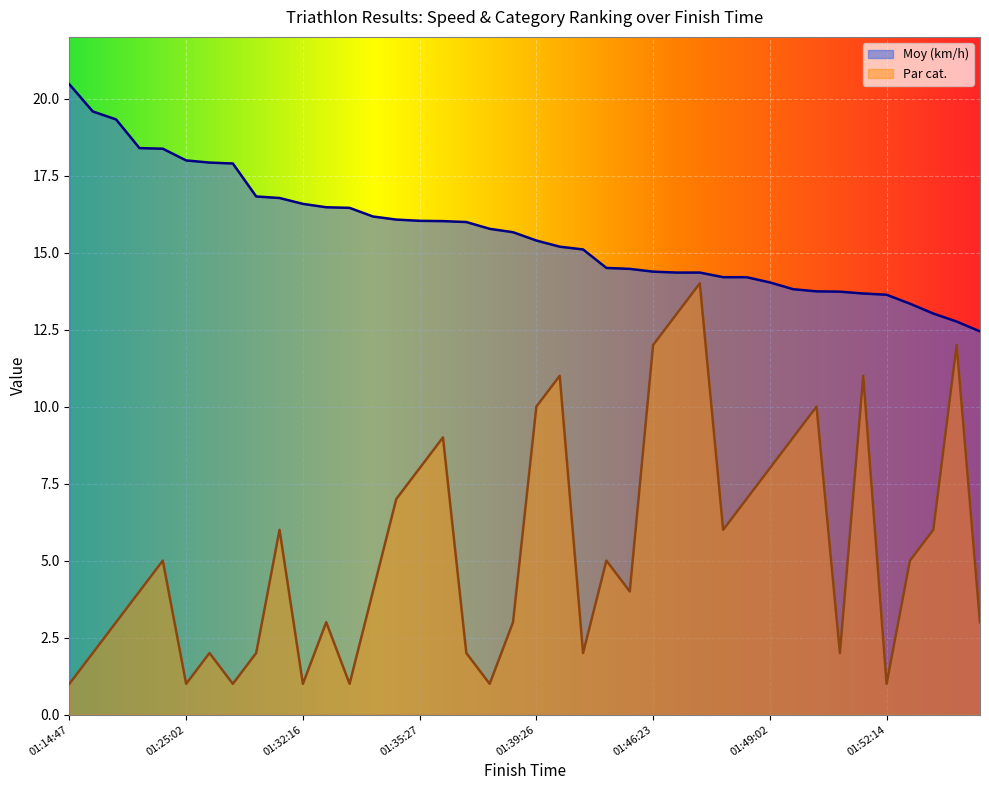

In Par cat., how many points are lower than both neighbors (excluding endpoints)?

10